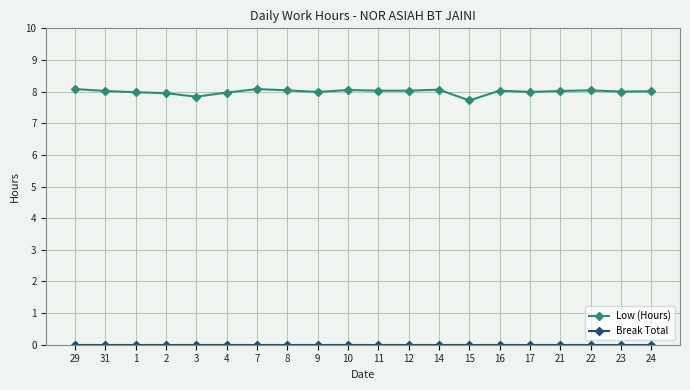

Is it true that Low (Hours) equals 8.0 at 21?

True